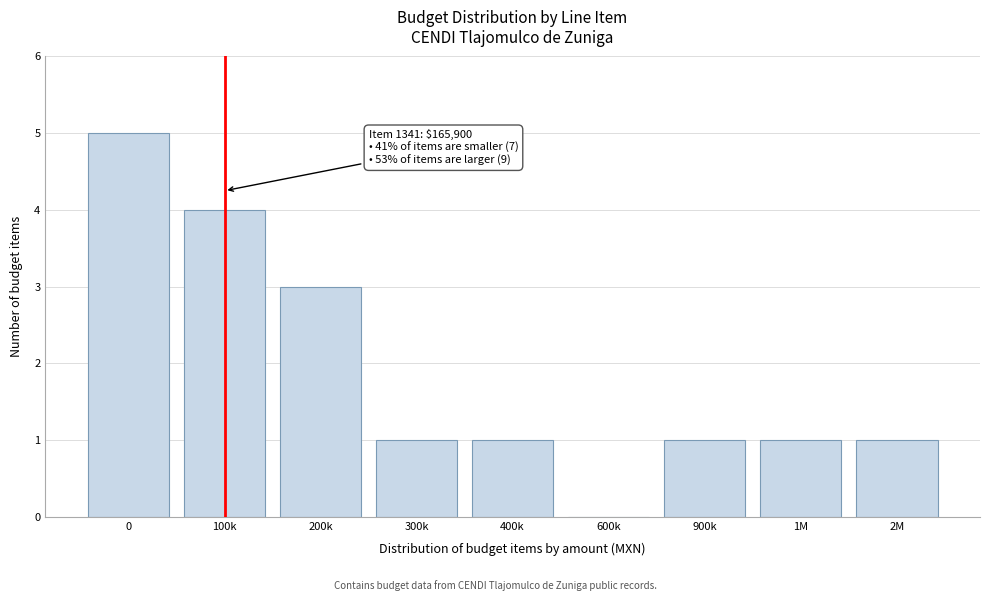

Reading left to right, list all the values displayed in this chart.

0=5	100k=4	200k=3	300k=1	400k=1	600k=0	900k=1	1M=1	2M=1